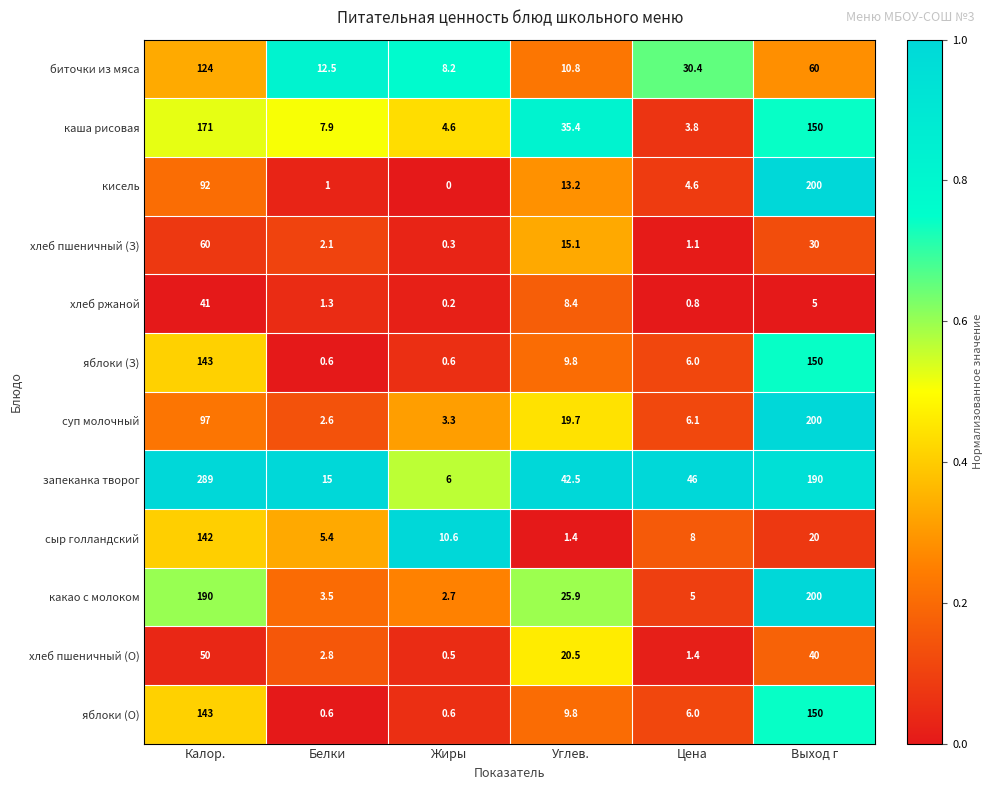

List the labels in order of хлеб ржаной value, largest first.

Калор., Углев., Выход г, Белки, Цена, Жиры